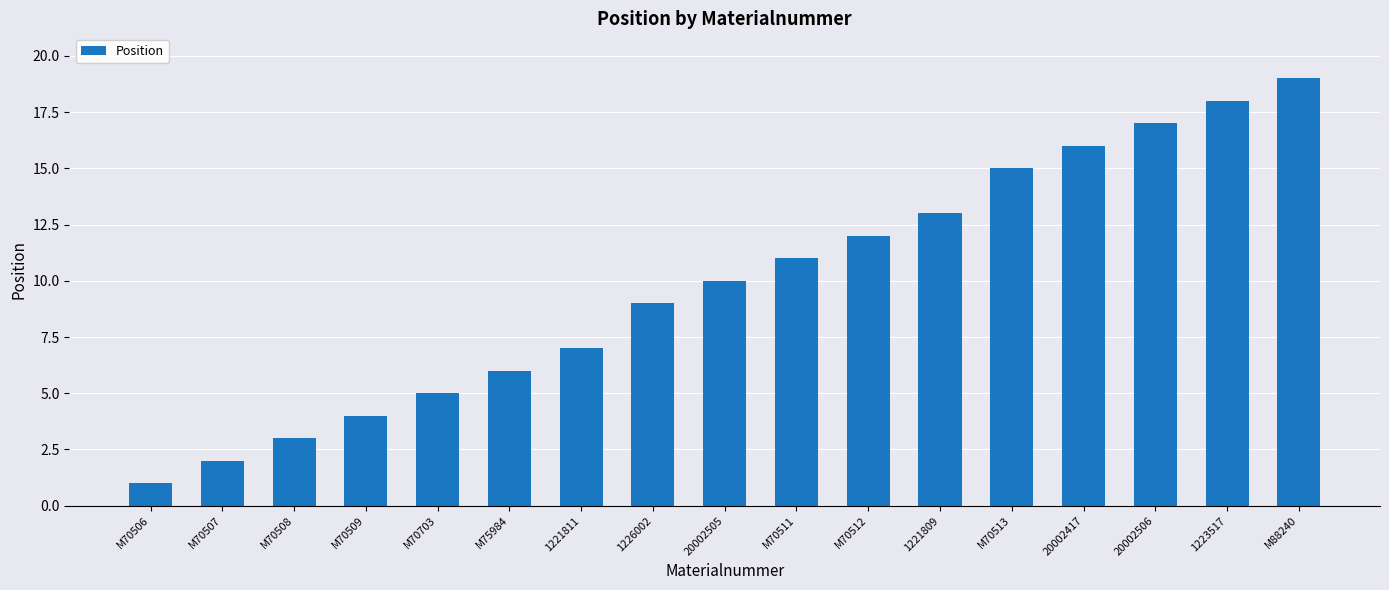

What is the sum of the values at 1226002 and M70509?

13